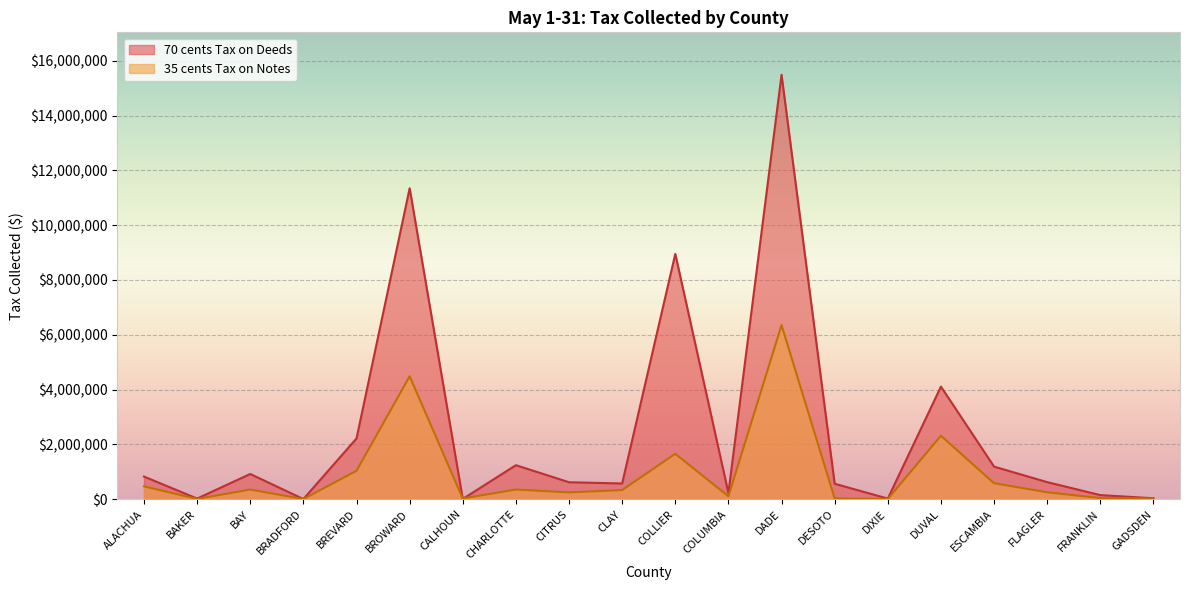

Is it true that 70 cents Tax on Deeds equals 64969.0 at FRANKLIN?

False